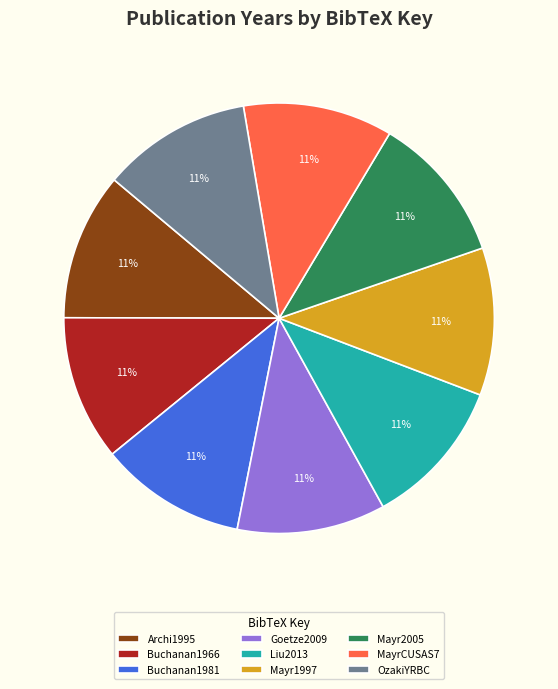

Does Buchanan1966 account for over 50% of the chart?

No